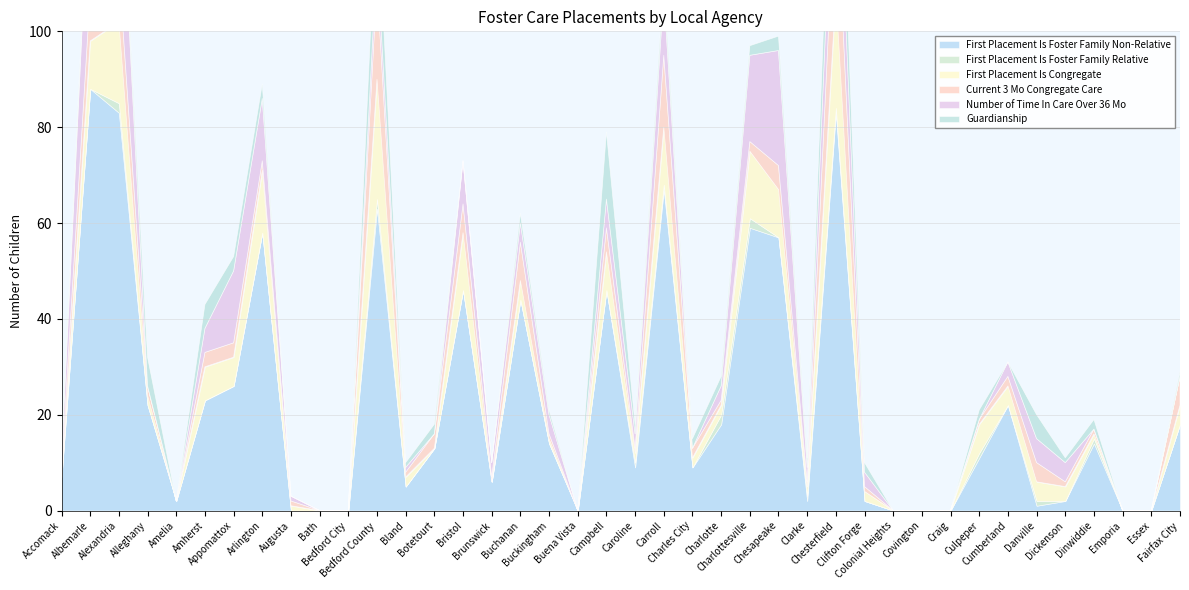

Rank the series at Craig from highest to lowest value.

First Placement Is Foster Family Non-Relative, First Placement Is Foster Family Relative, First Placement Is Congregate, Current 3 Mo Congregate Care, Number of Time In Care Over 36 Mo, Guardianship